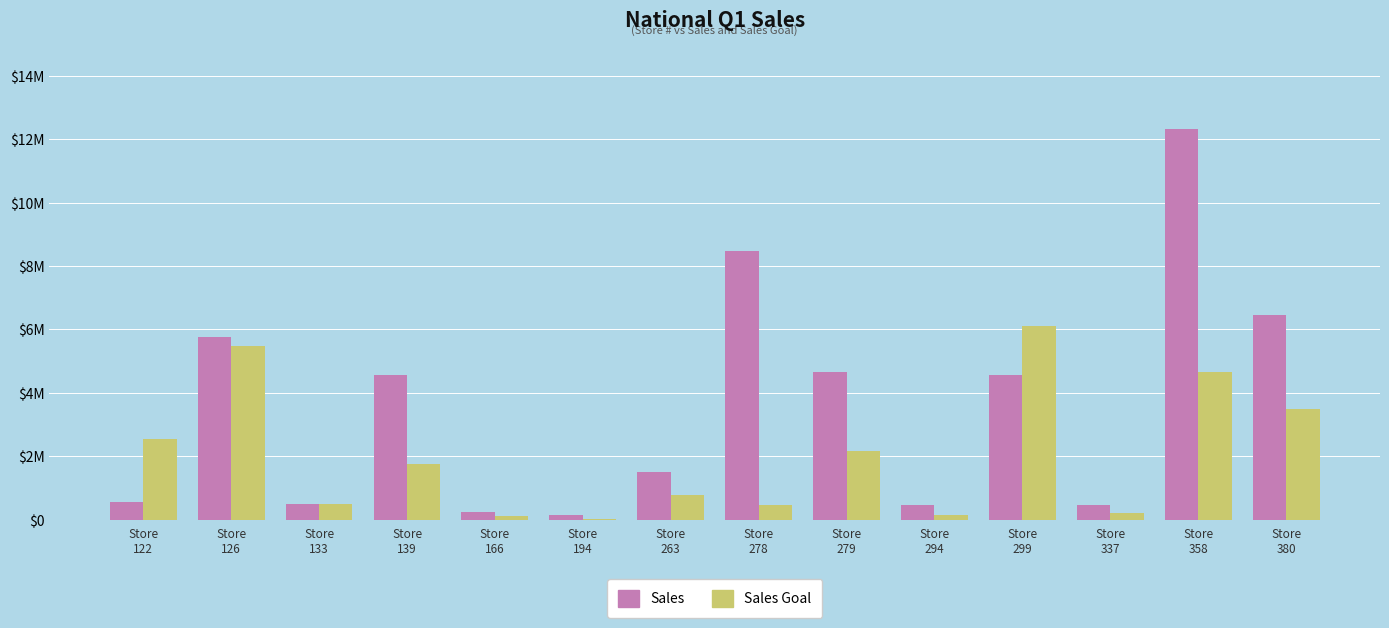

What are all the series names shown in the legend?

Sales, Sales Goal